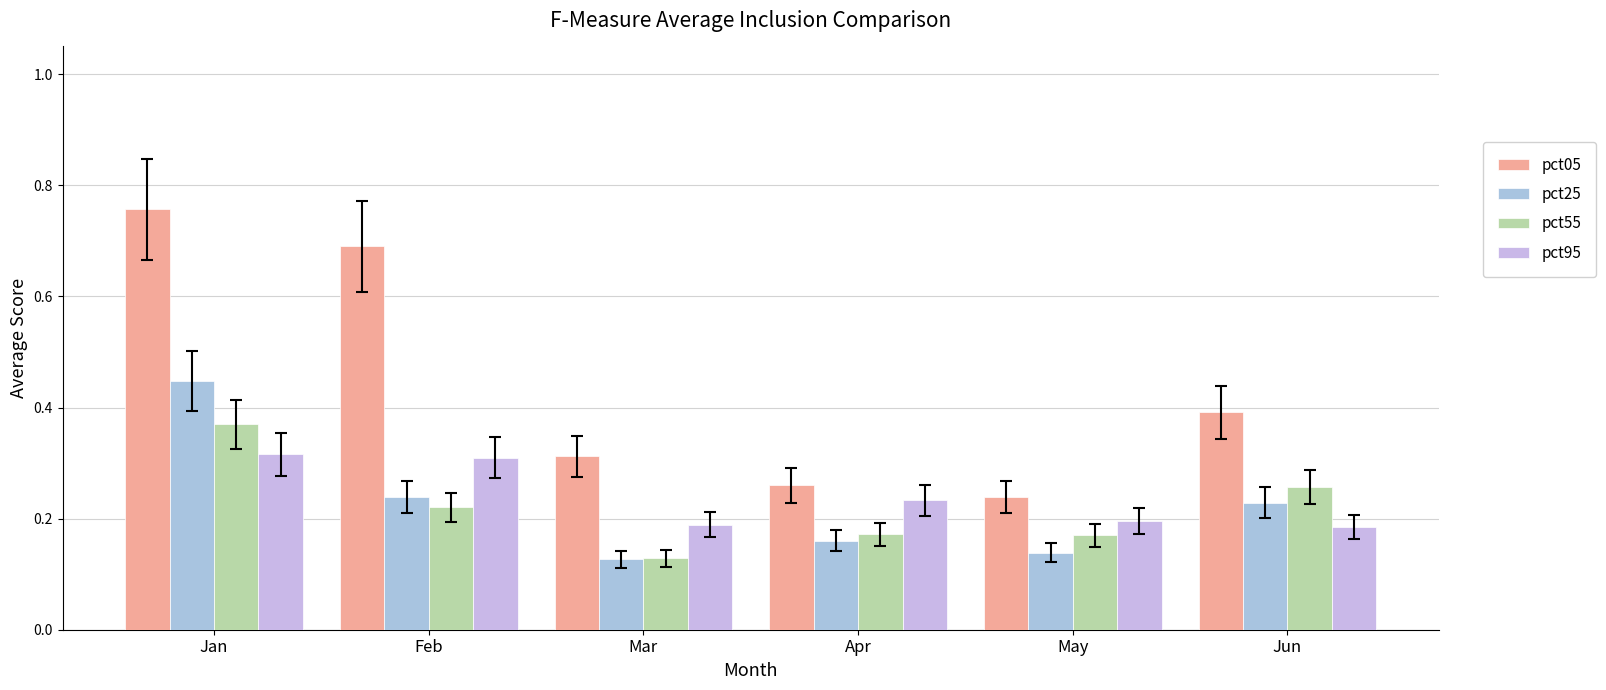

Is the value of pct25 at Apr greater than the value of pct95 at Jan?

No